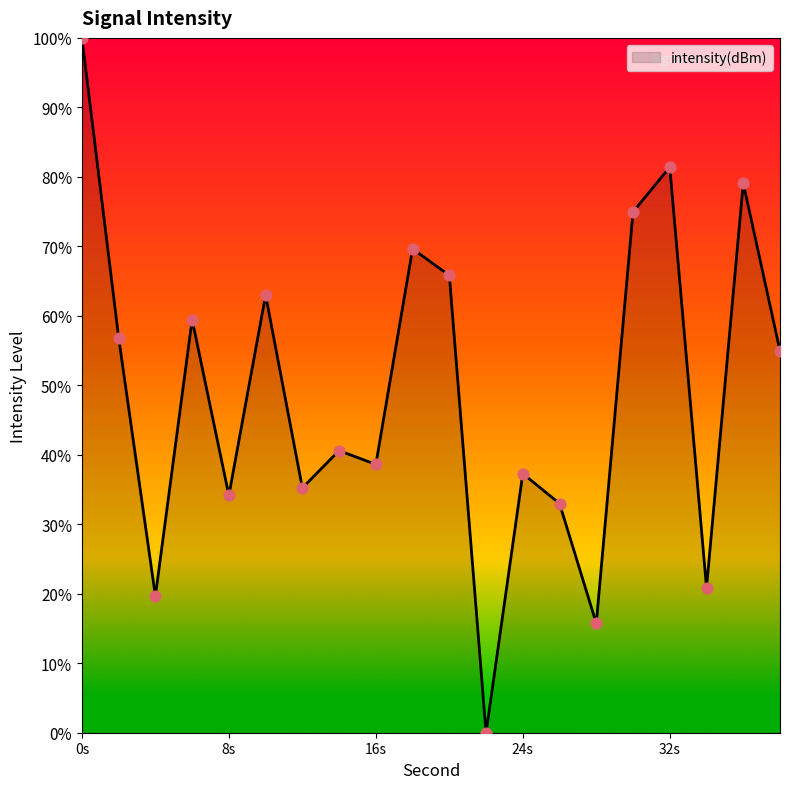

What is the maximum value shown in the chart?

100.0